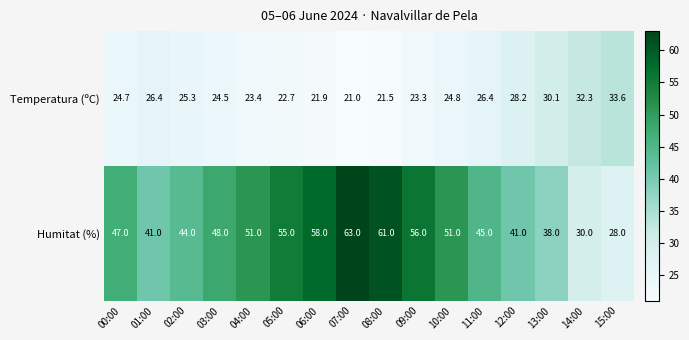

List the series in order of their peak value, highest first.

Humitat (%), Temperatura (ºC)